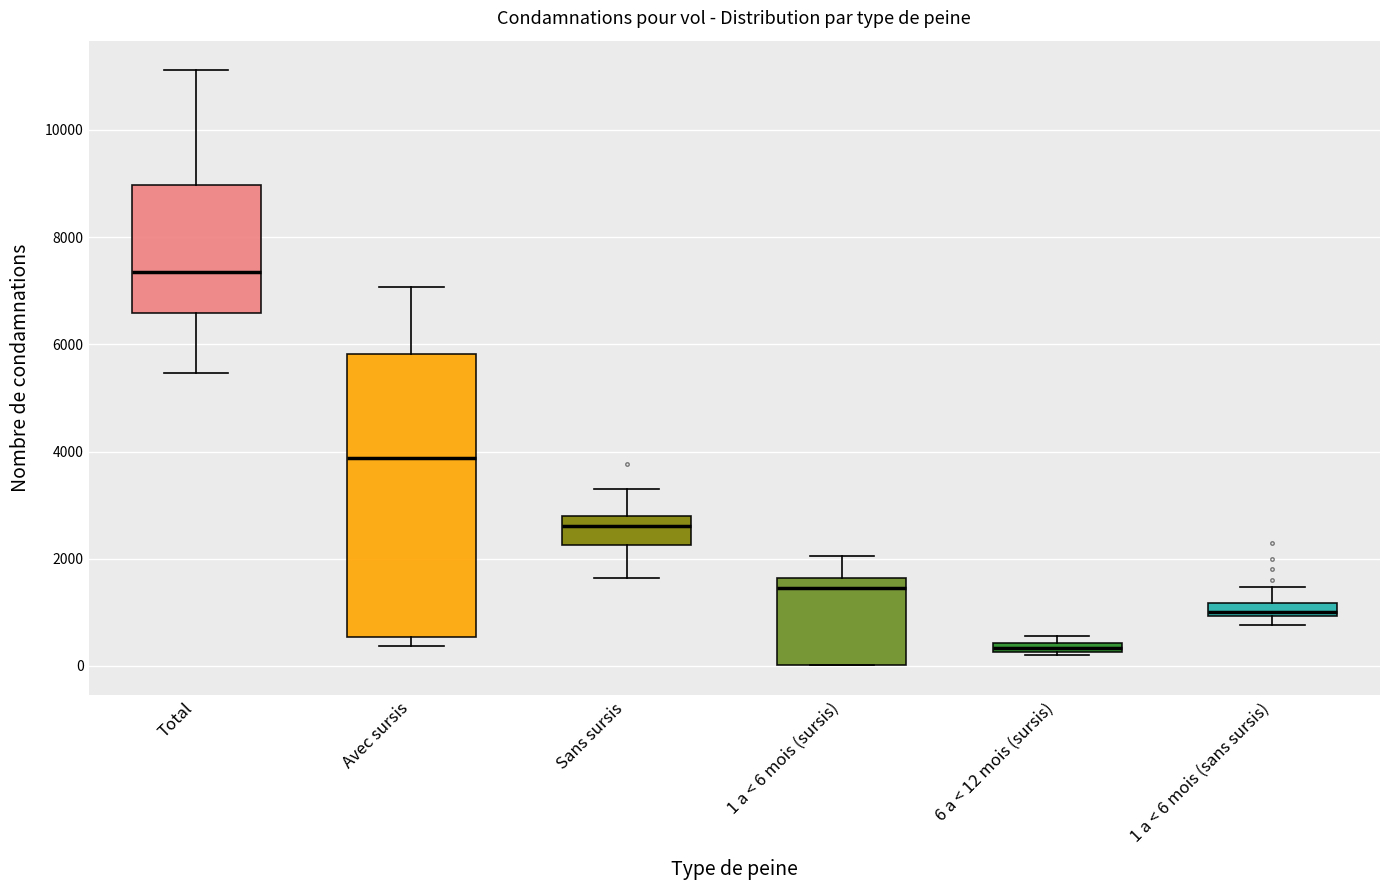

Where does the upper whisker of the box for 1 a < 6 mois (sans sursis) end on the y-axis? The values are not printed on the chart, so give them approximately, as read against the axis.

1400